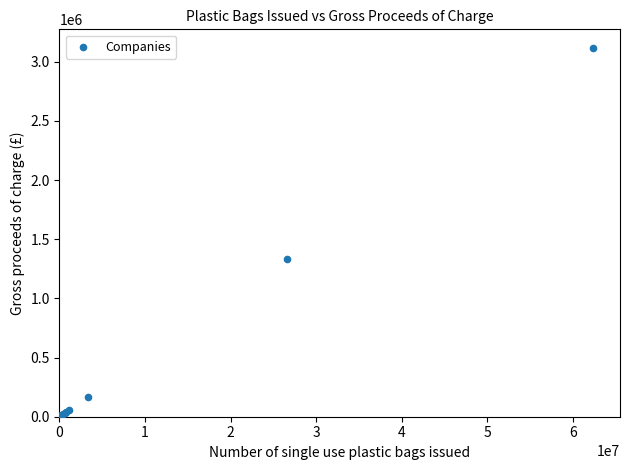

What Y value in the scatter plot is closest to 1559434?

1330691.2